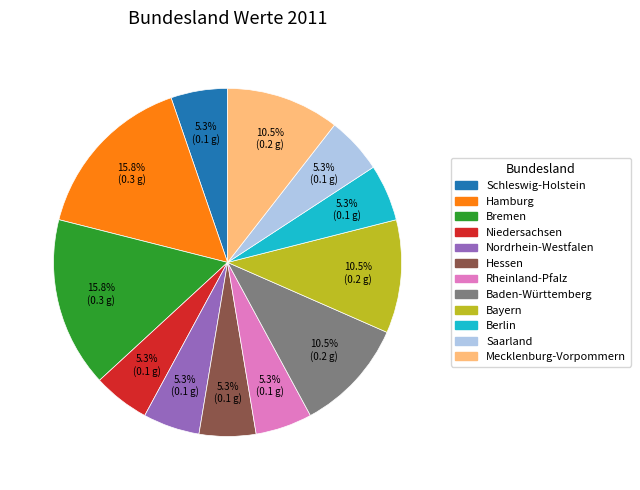

To the nearest percent, what portion does Hessen represent?

5%